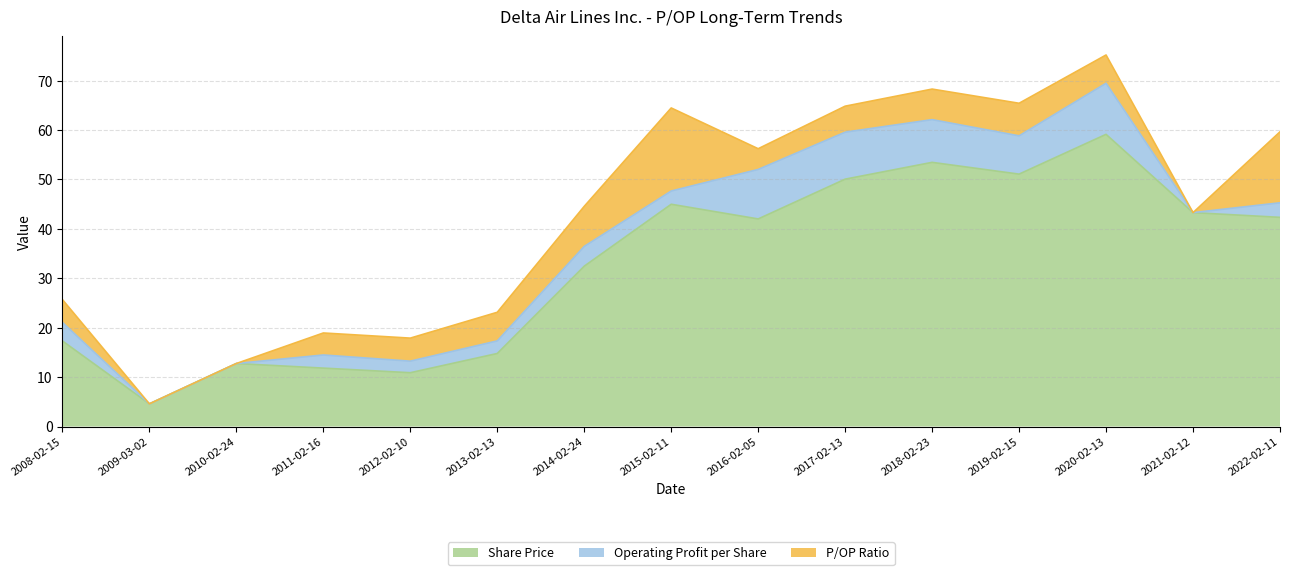

What is the label of the 8th point from the right?

2015-02-11